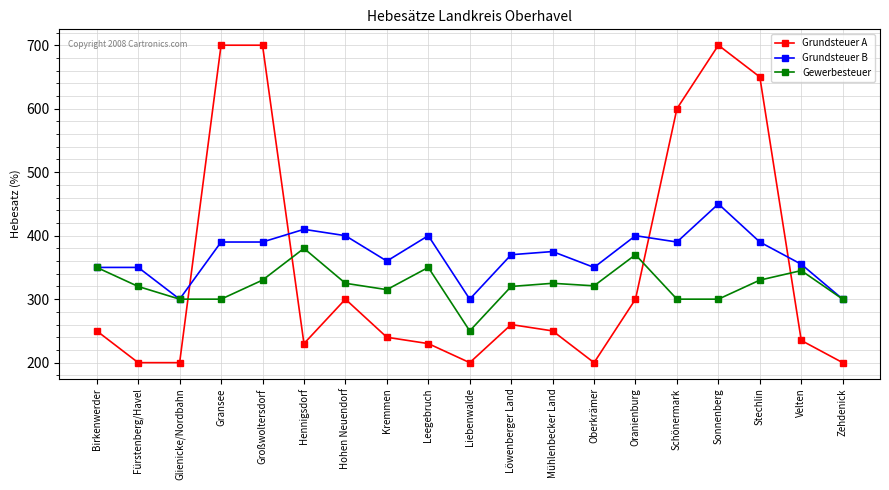

Is it true that Gewerbesteuer equals 345 at Velten?

True